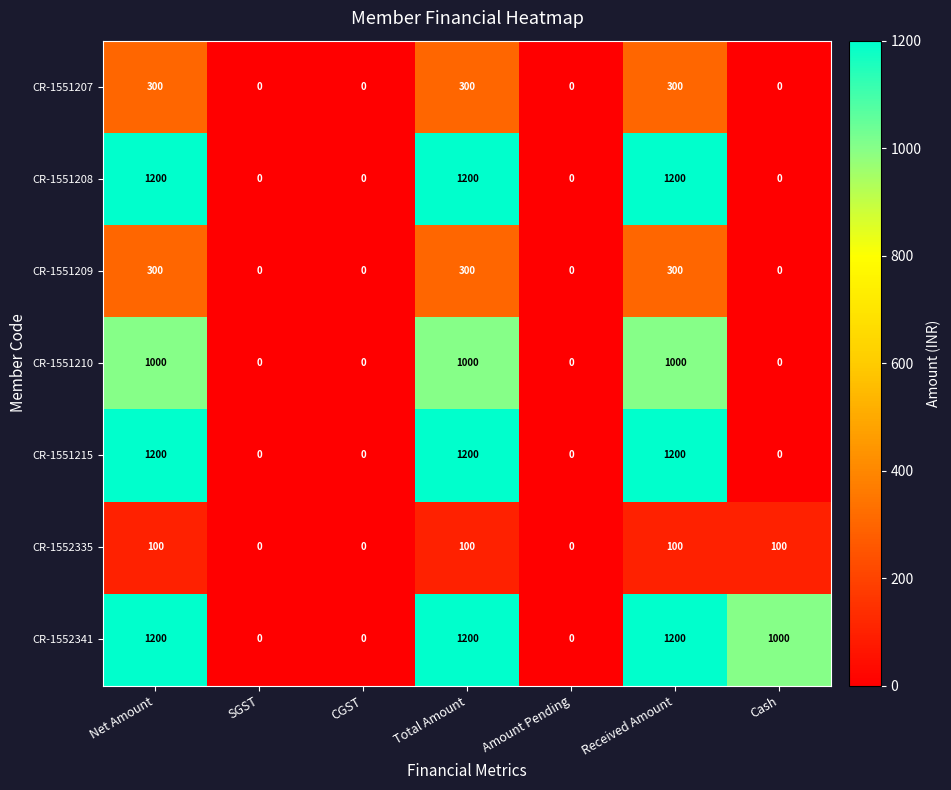

What is the maximum value shown in the chart?

1200